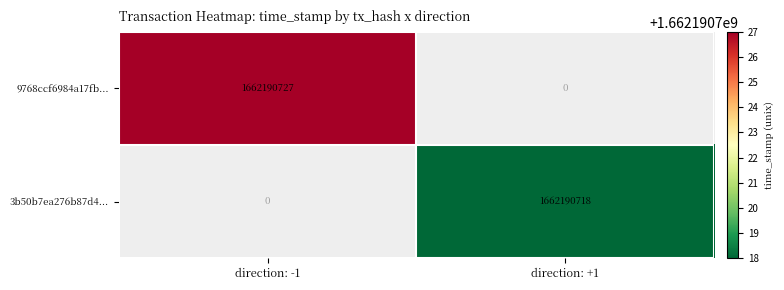

Rank the categories by 9768ccf6984a17fb... value from lowest to highest.

direction: +1, direction: -1